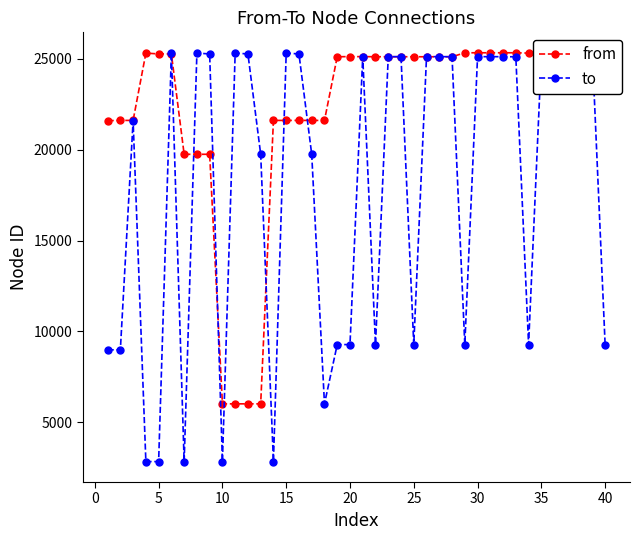

What are all the series names shown in the legend?

from, to